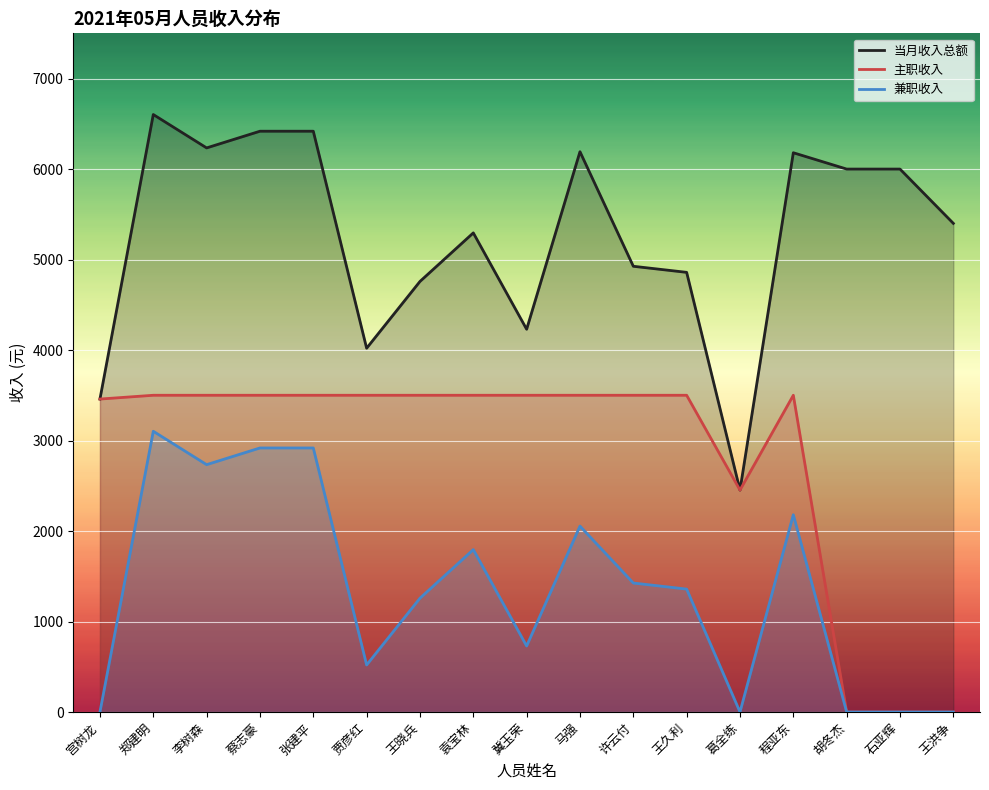

How many data points in 当月收入总额 are above 5400?

8